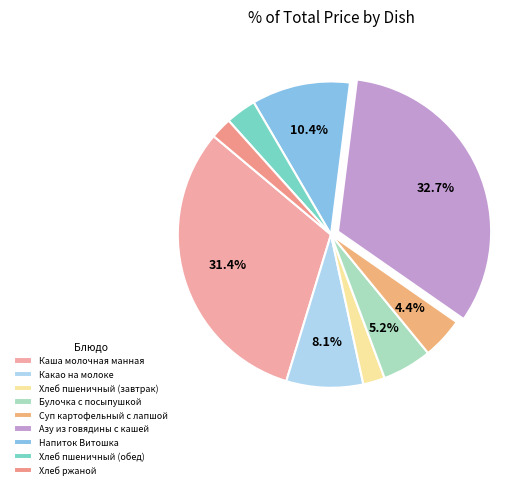

Which category has the smallest portion of the pie?

Хлеб ржаной